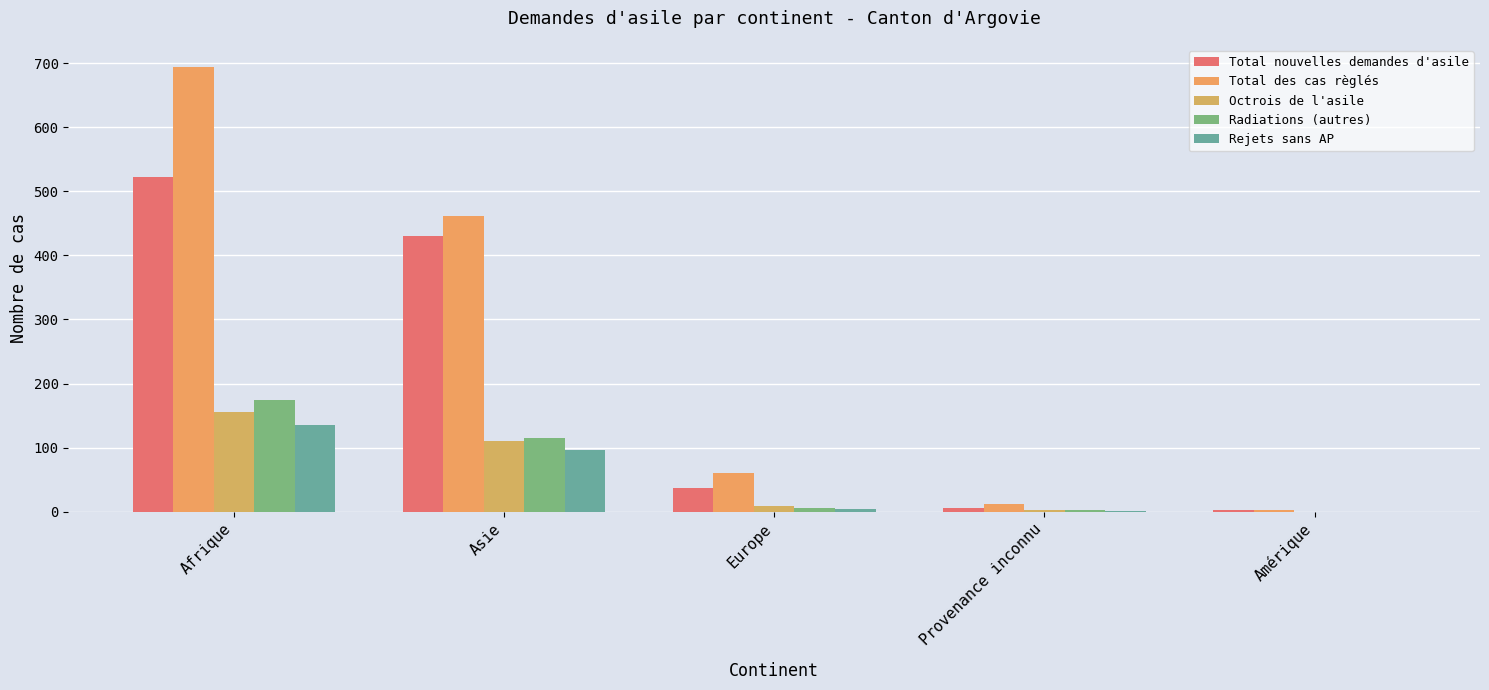

The Octrois de l'asile series shows 155 at Afrique. True or false?

True